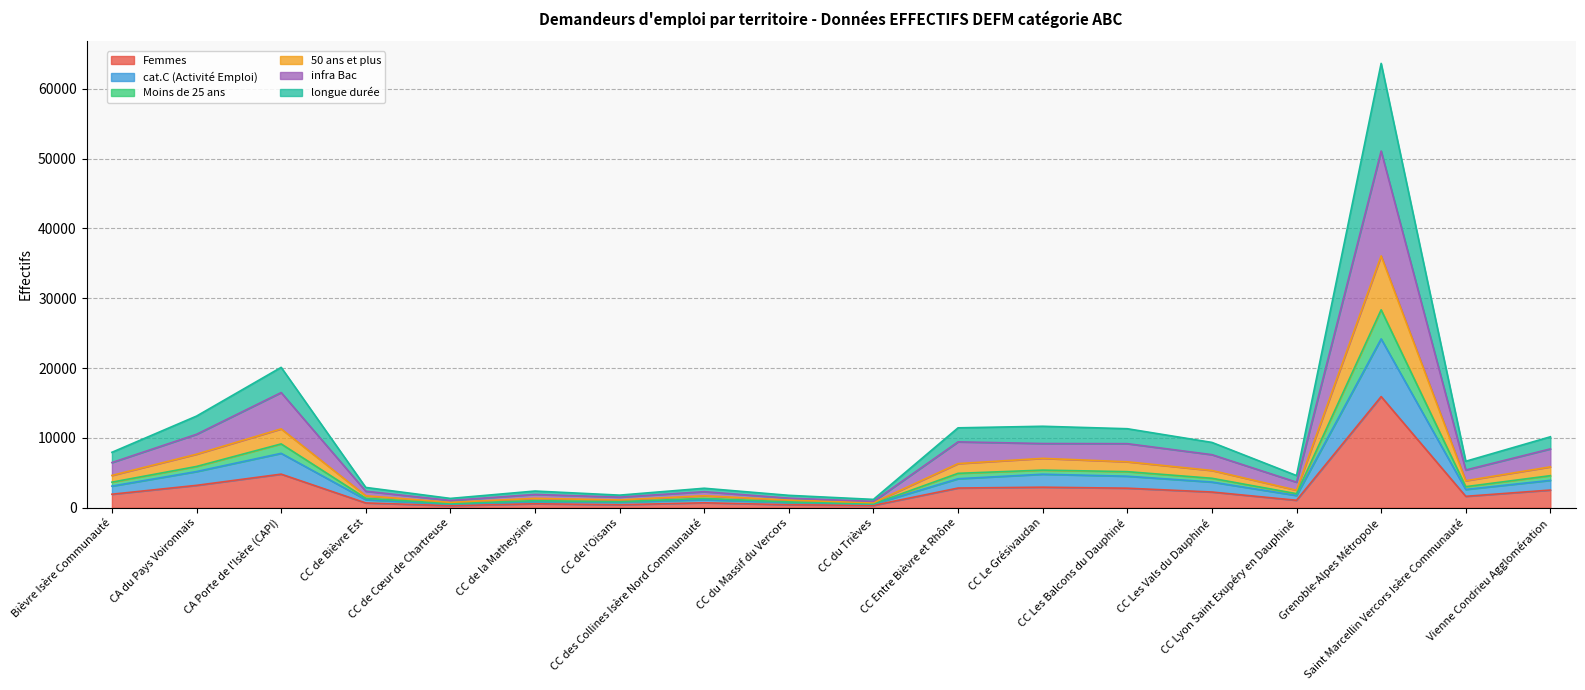

Which category has the highest value across all series?

Grenoble-Alpes Métropole